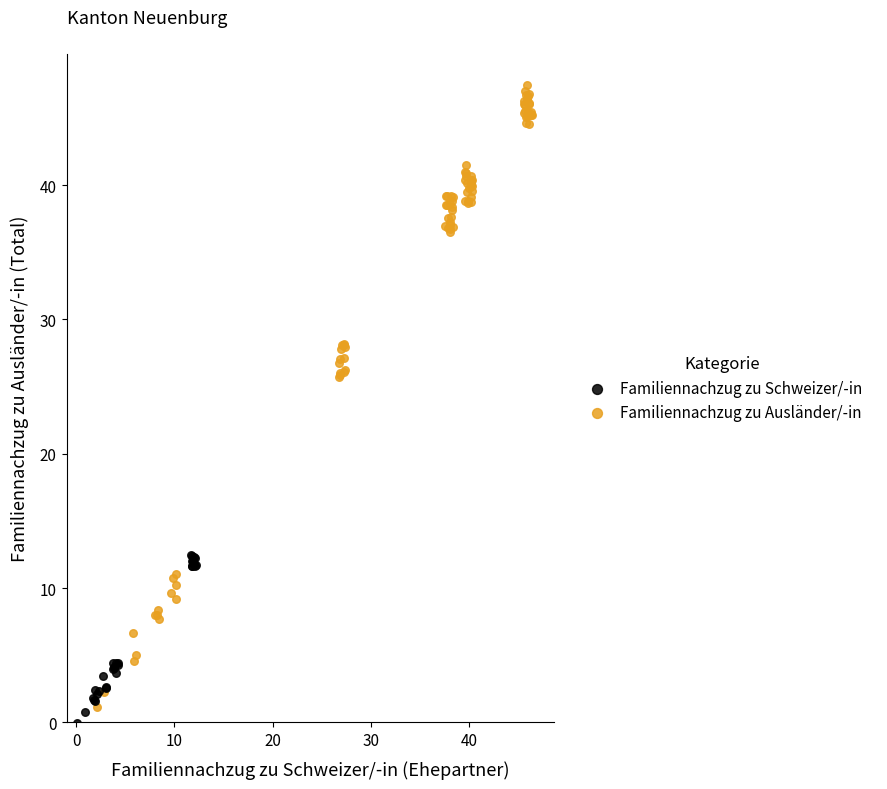

Which series reaches the minimum Y coordinate?

Familiennachzug zu Schweizer/-in